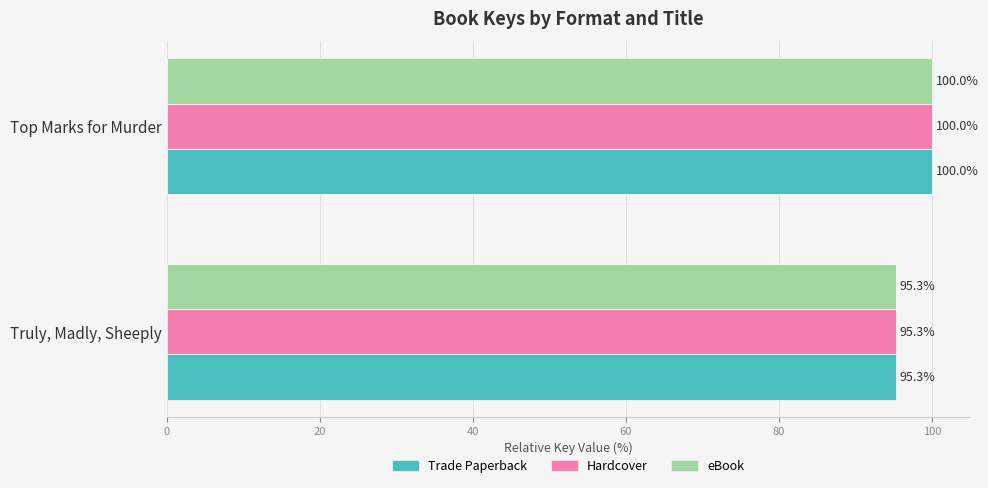

True or false: eBook has a value of 95.3 at Truly, Madly, Sheeply.

True